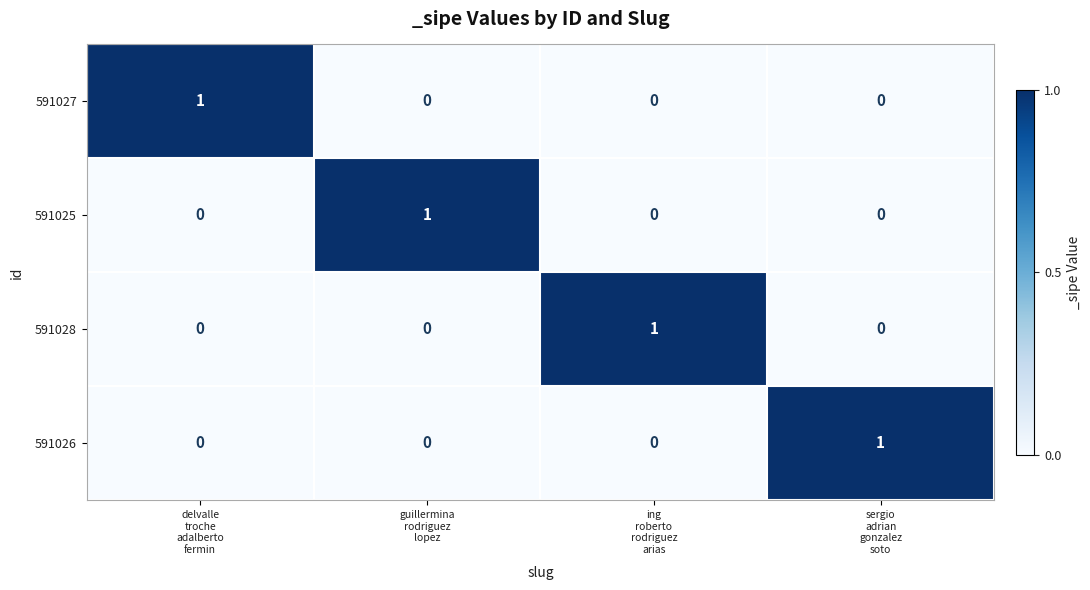

At how many categories does at least one series exceed 0?

4